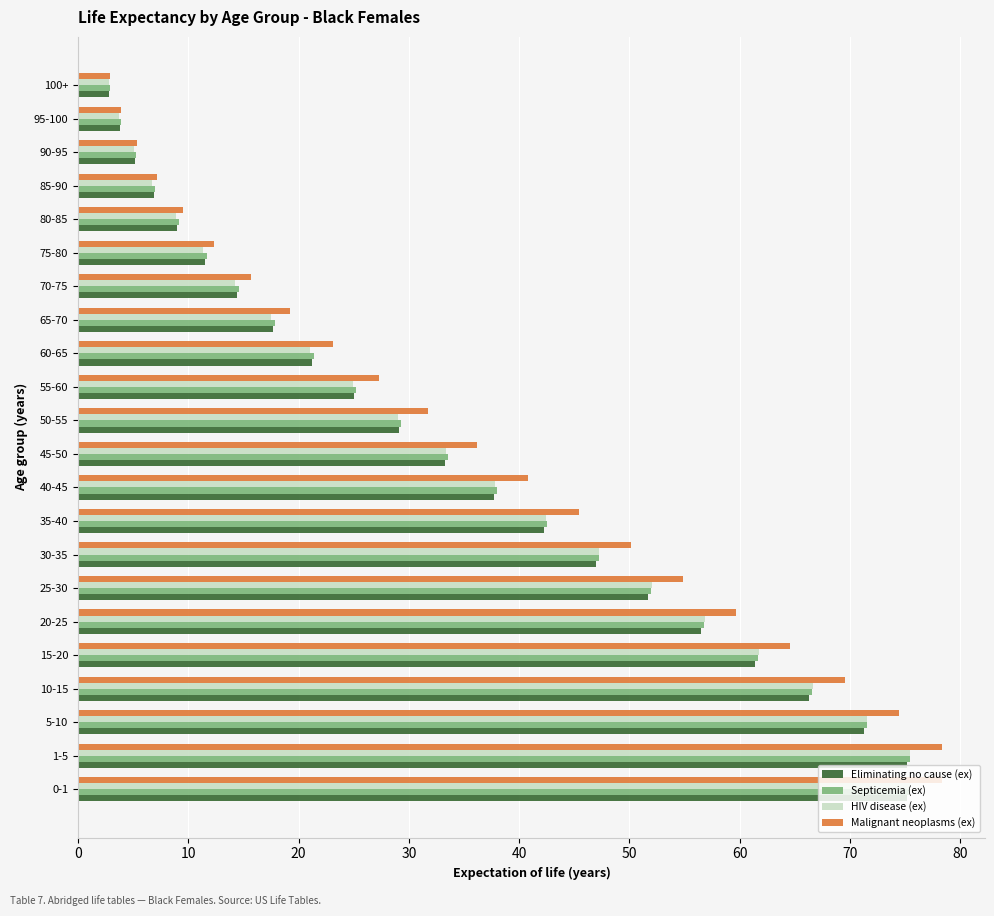

Which series changed the most between 35-40 and 60-65?

Malignant neoplasms (ex)